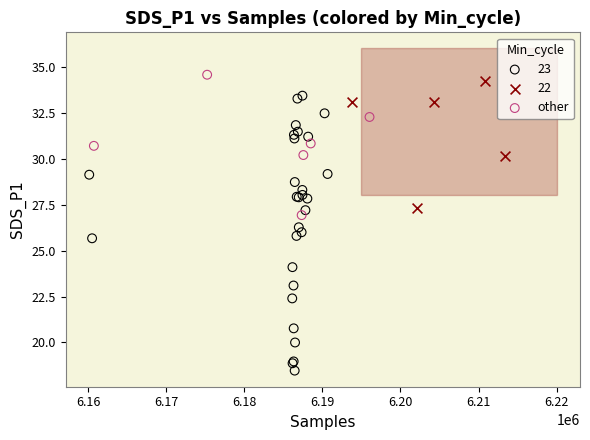

Which series reaches the minimum Y coordinate?

23